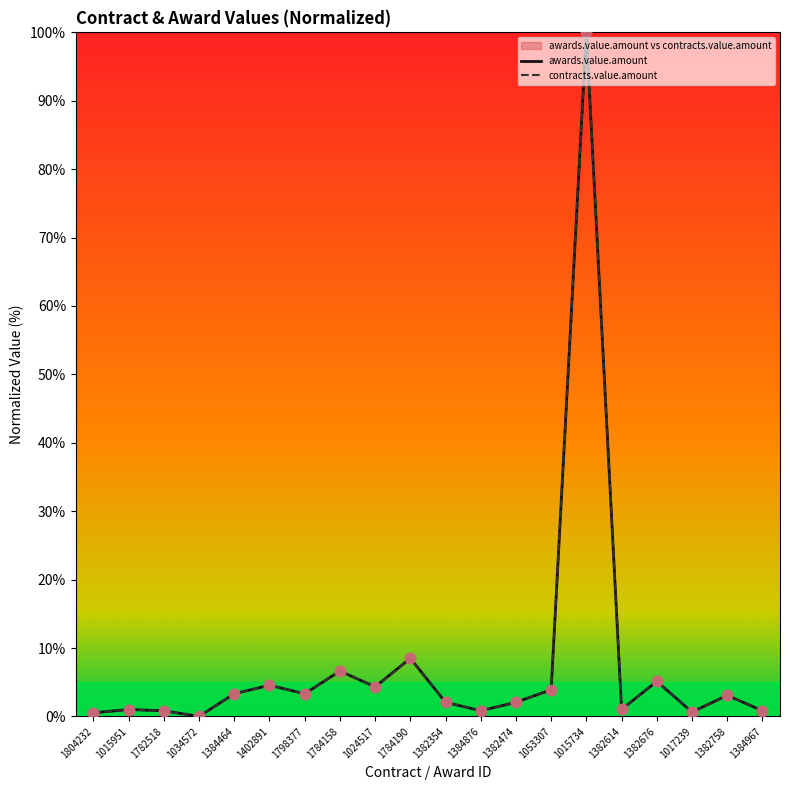

Which series reaches the maximum Y coordinate?

awards.value.amount